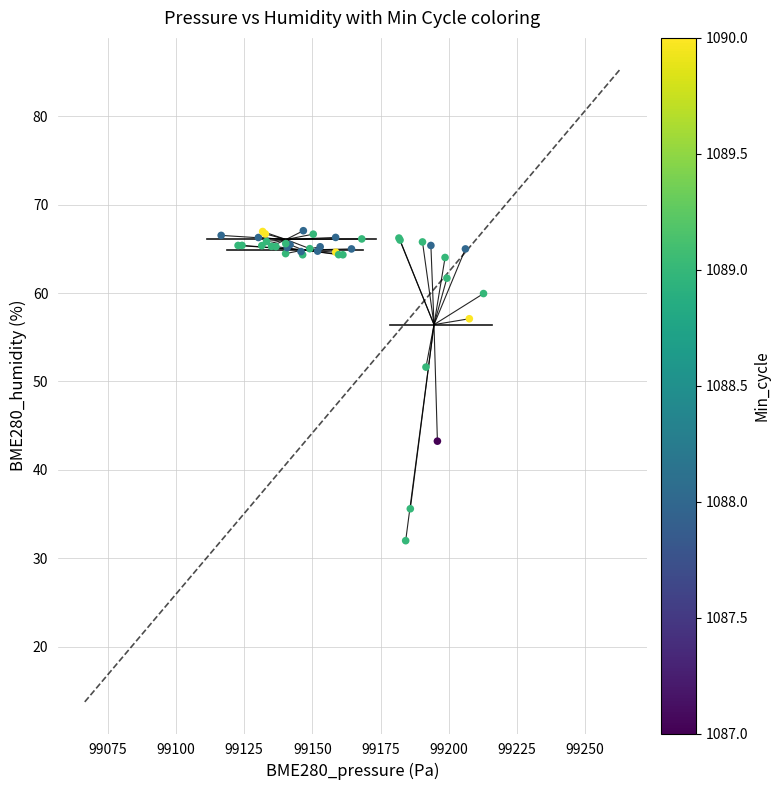

What Y value in the scatter plot is closest to 49?

51.6